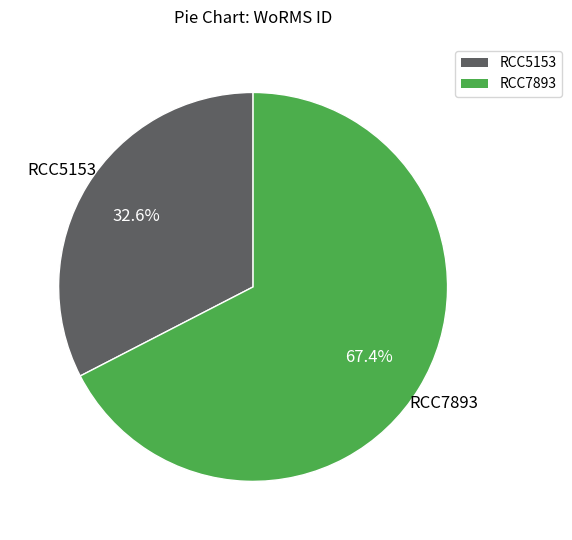

What is the smallest slice in the pie chart?

RCC5153